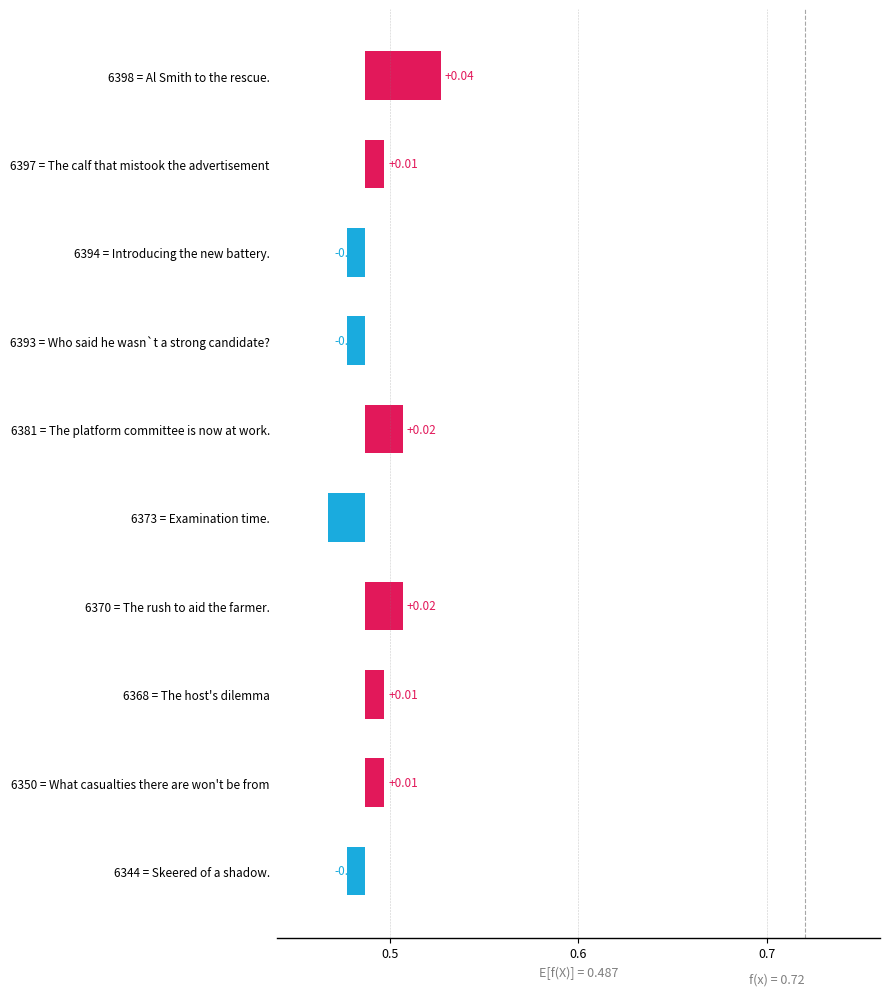

Between 6370 = The rush to aid the farmer. and 6397 = The calf that mistook the advertisement, which is larger?

6370 = The rush to aid the farmer.